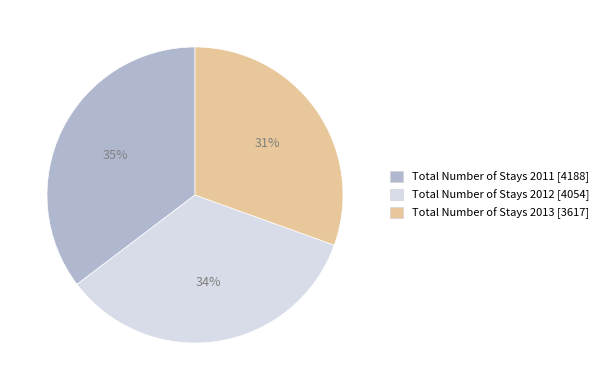

To the nearest percent, what portion does Total Number of Stays 2011 represent?

35%